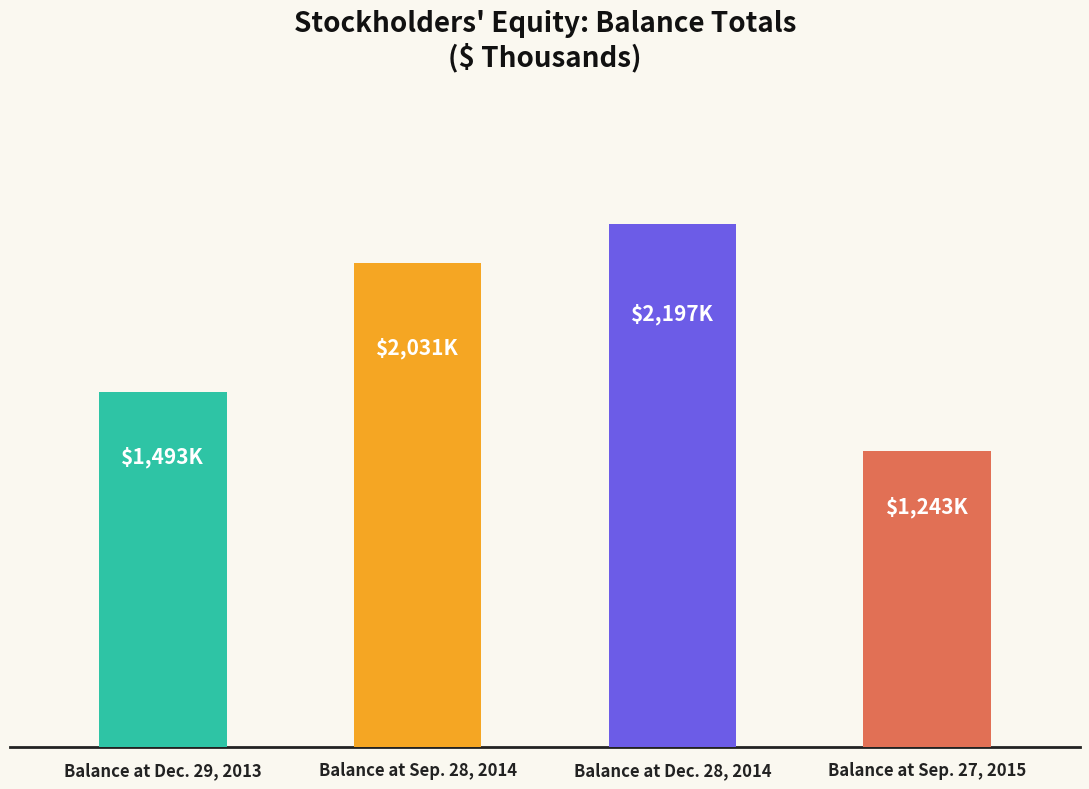

Which label corresponds to the smallest value in the chart?

Balance at Sep. 27, 2015